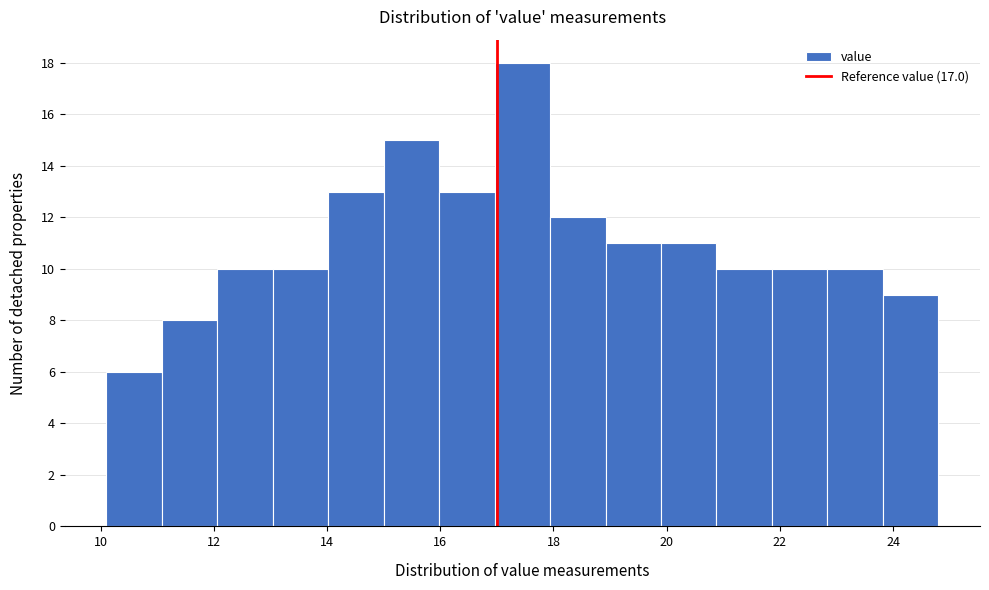

Reading left to right, list every bar in this chart as the range it spans on the x-axis followed by its height. Neither the bar edges nor the heights are printed on the chart, so give them approximately, as read against the axes.

10.10 to 11.08: 6
11.08 to 12.06: 8
12.06 to 13.04: 10
13.04 to 14.02: 10
14.02 to 15.00: 13
15.00 to 15.98: 15
15.98 to 16.96: 13
16.96 to 17.94: 18
17.94 to 18.92: 12
18.92 to 19.90: 11
19.90 to 20.88: 11
20.88 to 21.86: 10
21.86 to 22.84: 10
22.84 to 23.82: 10
23.82 to 24.80: 9